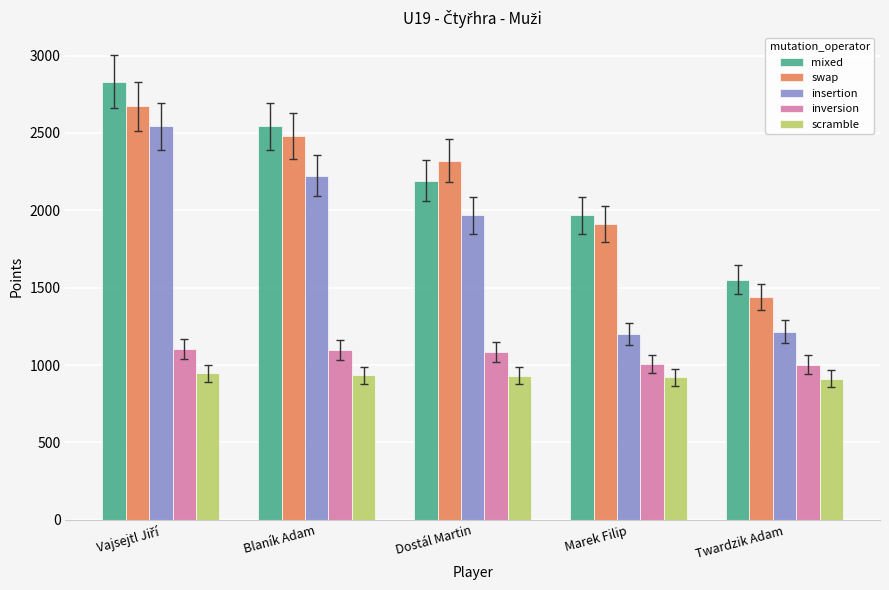

What is the difference between the highest and lowest values at Marek Filip?

1048